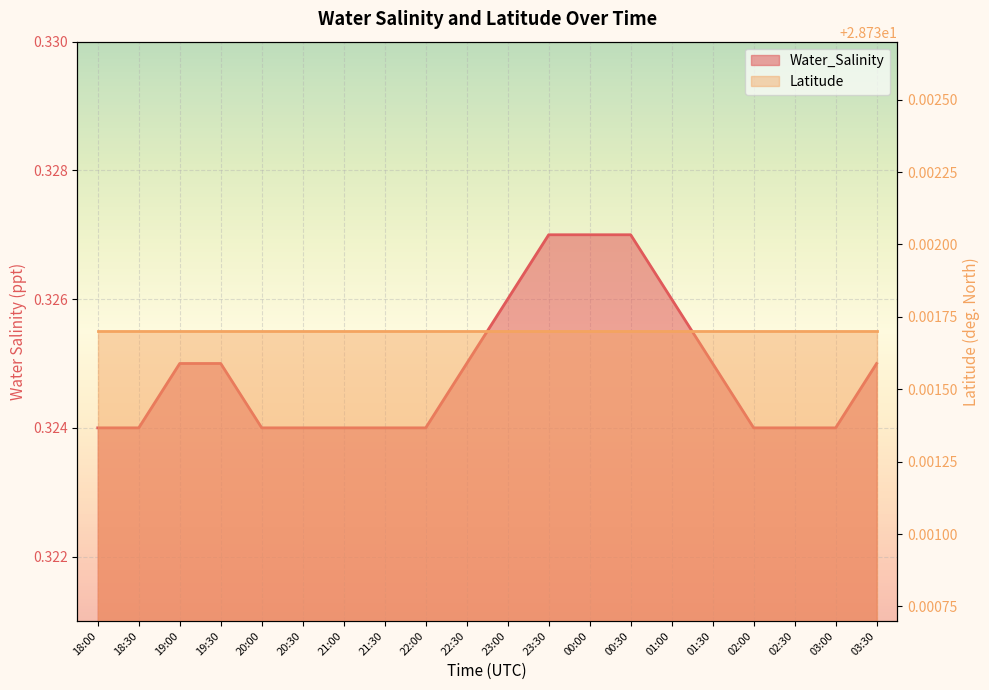

Reading right to left, what are all the values shown in this chart?

Water_Salinity_line: 0.3	0.3	0.3	0.3	0.3	0.3	0.3	0.3	0.3	0.3	0.3	0.3	0.3	0.3	0.3	0.3	0.3	0.3	0.3	0.3
Latitude_line: 28.7	28.7	28.7	28.7	28.7	28.7	28.7	28.7	28.7	28.7	28.7	28.7	28.7	28.7	28.7	28.7	28.7	28.7	28.7	28.7